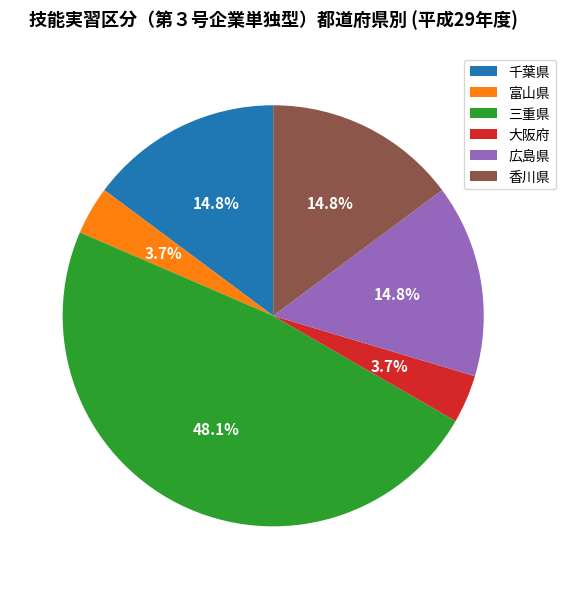

Does 千葉県 account for over 50% of the chart?

No